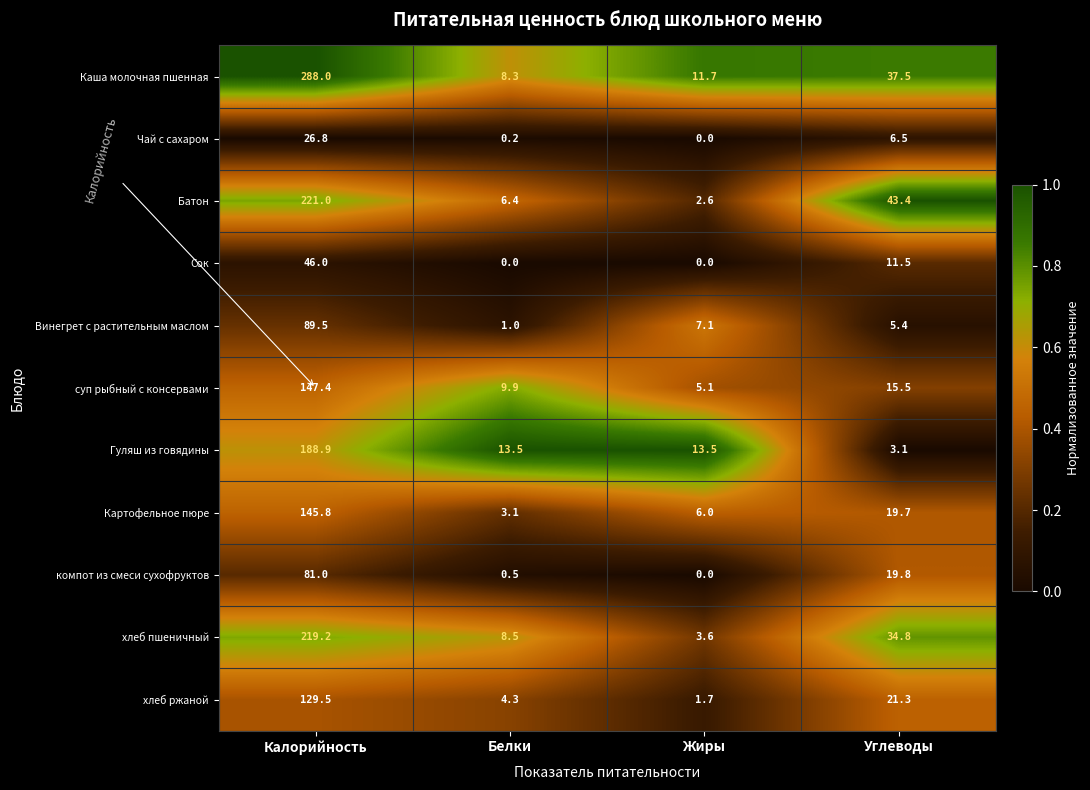

List the series in order of their peak value, lowest first.

Чай с сахаром, Сок, компот из смеси сухофруктов, Винегрет с растительным маслом, хлеб ржаной, Картофельное пюре, суп рыбный с консервами, Гуляш из говядины, хлеб пшеничный, Батон, Каша молочная пшенная